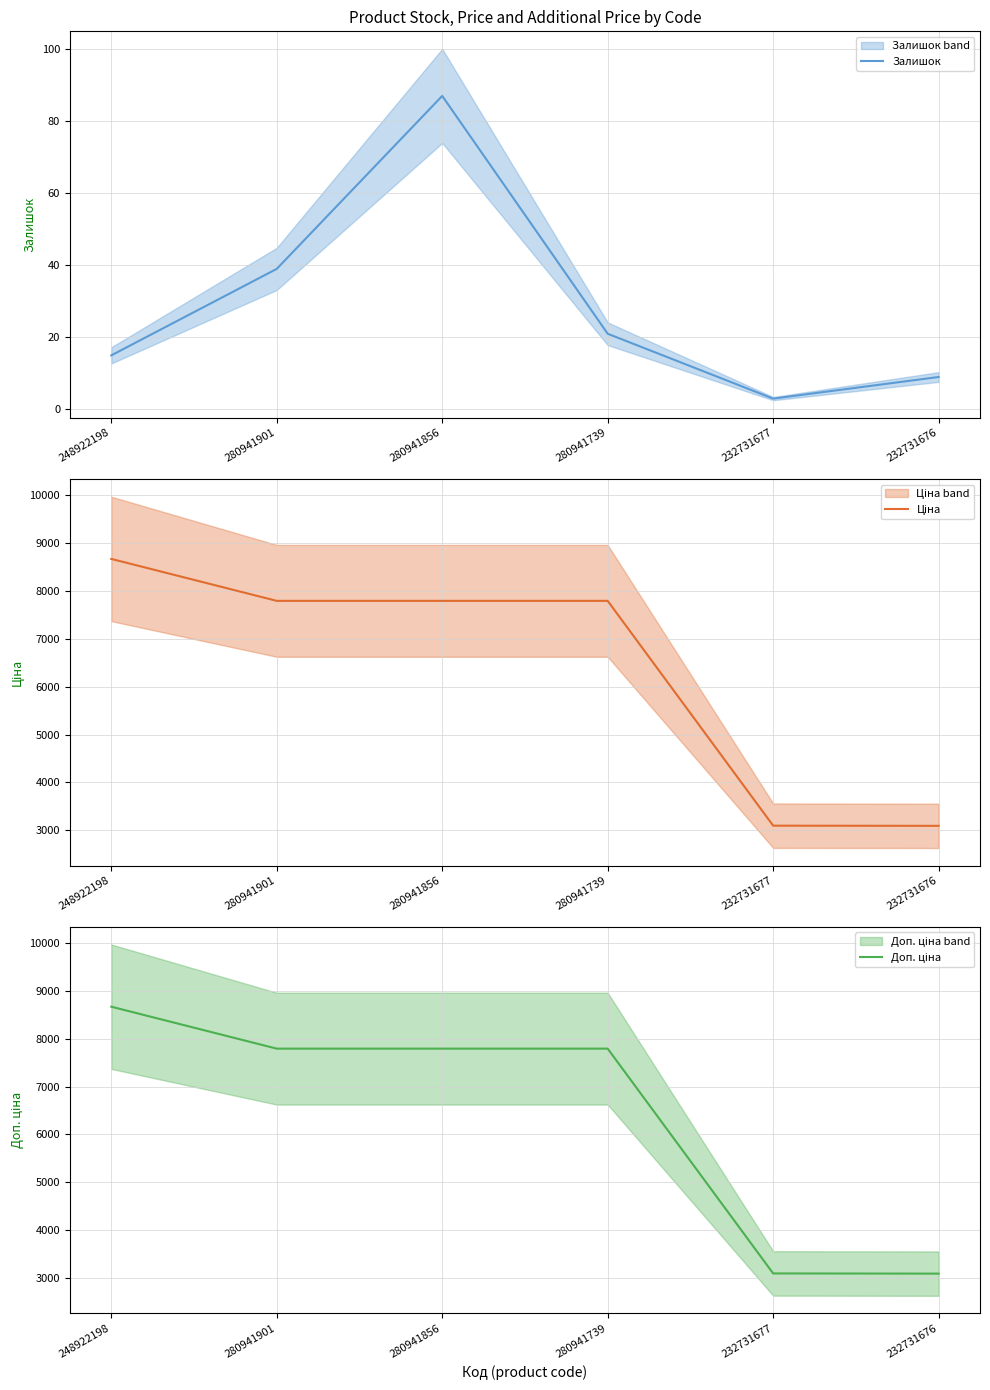

Between 280941901 and 280941739, which series saw the biggest shift?

Залишок